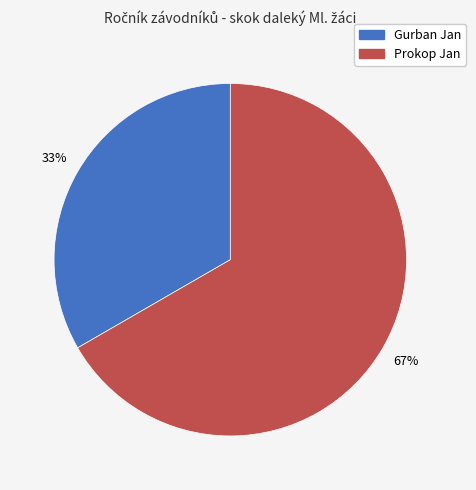

Between Prokop Jan and Gurban Jan, which is larger?

Prokop Jan